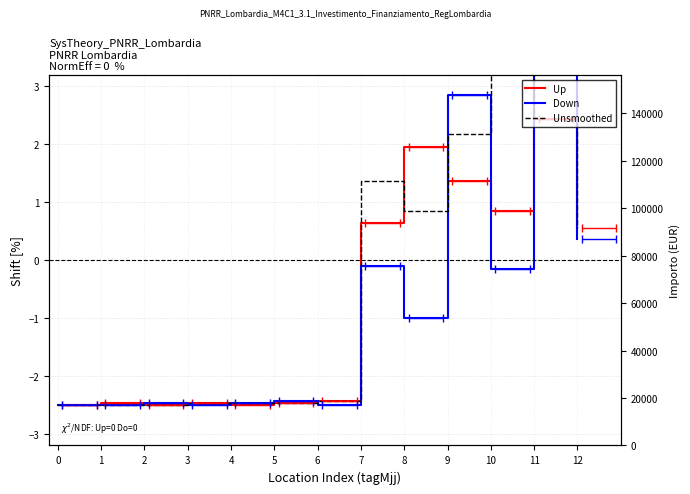

Is this an area chart (filled region under the line)?

No